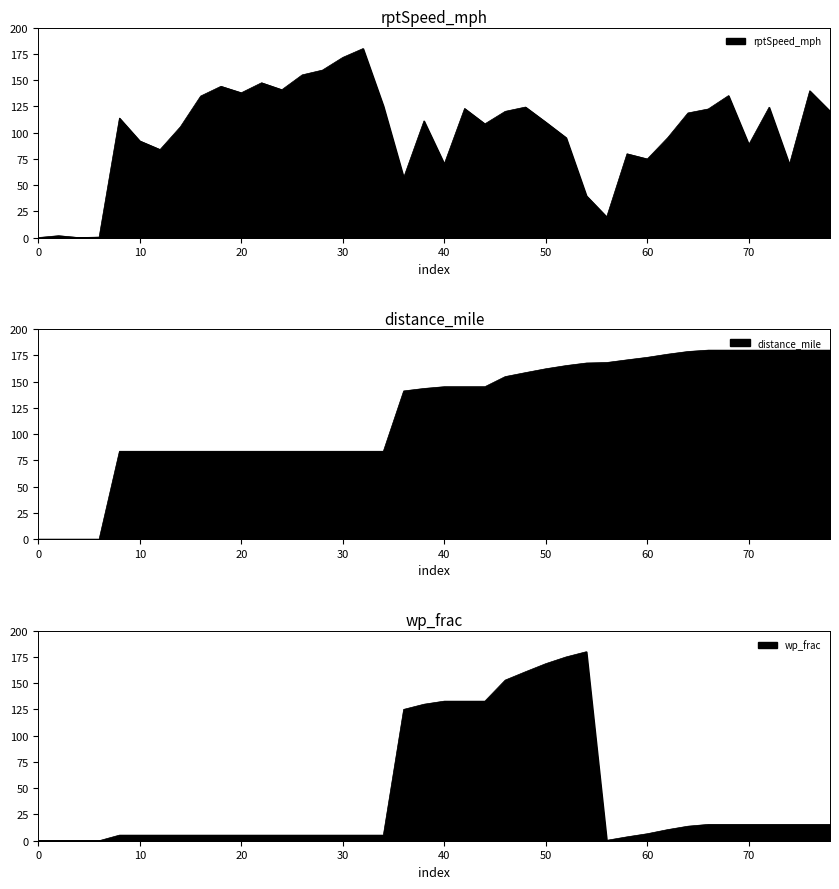

Reading left to right, transcribe all the data shown in this chart.

rptSpeed_mph: 0.0	1.8	0.0	0.5	113.8	92.0	83.8	105.5	134.8	144.1	137.9	147.4	140.8	154.9	159.5	171.6	180.0	125.3	57.2	111.1	70.2	122.9	108.3	120.2	124.3	109.9	95.1	39.8	19.7	79.8	74.9	95.0	118.7	122.4	135.2	88.7	124.1	69.7	139.8	120.4
distance_mile: 0.0	0.0	0.0	0.0	83.7	83.7	83.7	83.7	83.7	83.7	83.7	83.7	83.7	83.7	83.7	83.7	83.7	83.7	141.1	143.5	145.2	145.2	145.2	154.8	158.6	162.2	165.3	167.7	168.2	170.7	173.1	176.1	178.7	180.0	180.0	180.0	180.0	180.0	180.0	180.0
wp_frac: 0.0	0.0	0.0	0.0	5.3	5.3	5.3	5.3	5.3	5.3	5.3	5.3	5.3	5.3	5.3	5.3	5.3	5.3	125.0	130.0	132.9	132.9	132.9	153.0	160.9	168.6	175.0	180.0	0.4	3.7	6.7	10.6	13.8	15.5	15.5	15.5	15.5	15.5	15.5	15.5